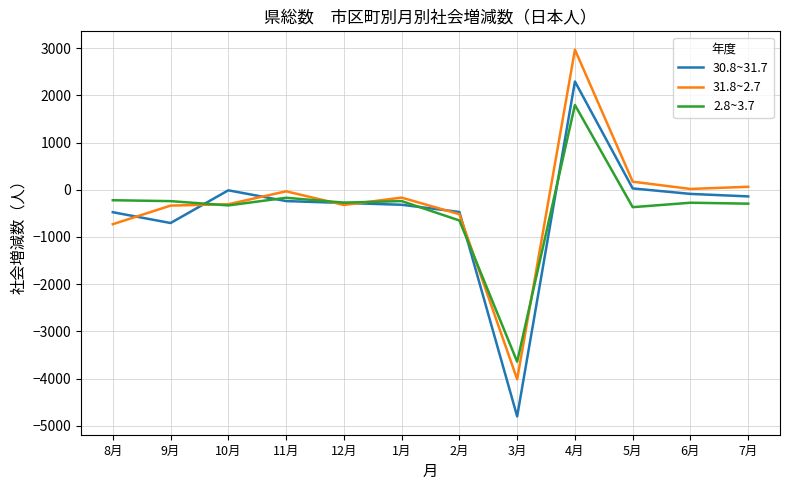

What position from the right is 4月?

4